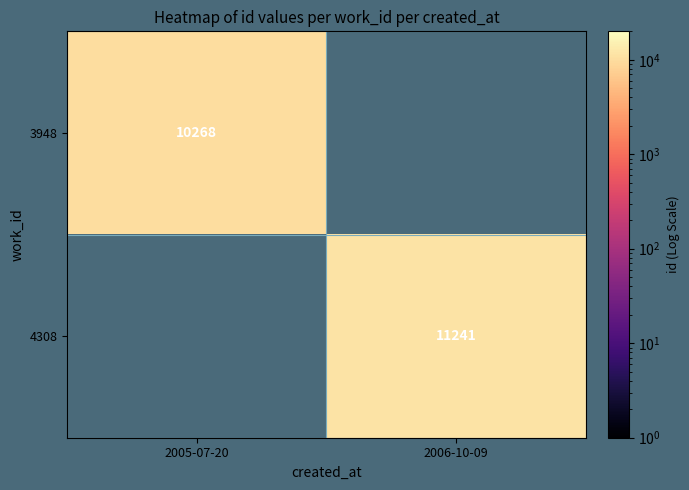

What is the smallest value displayed?

10268.0